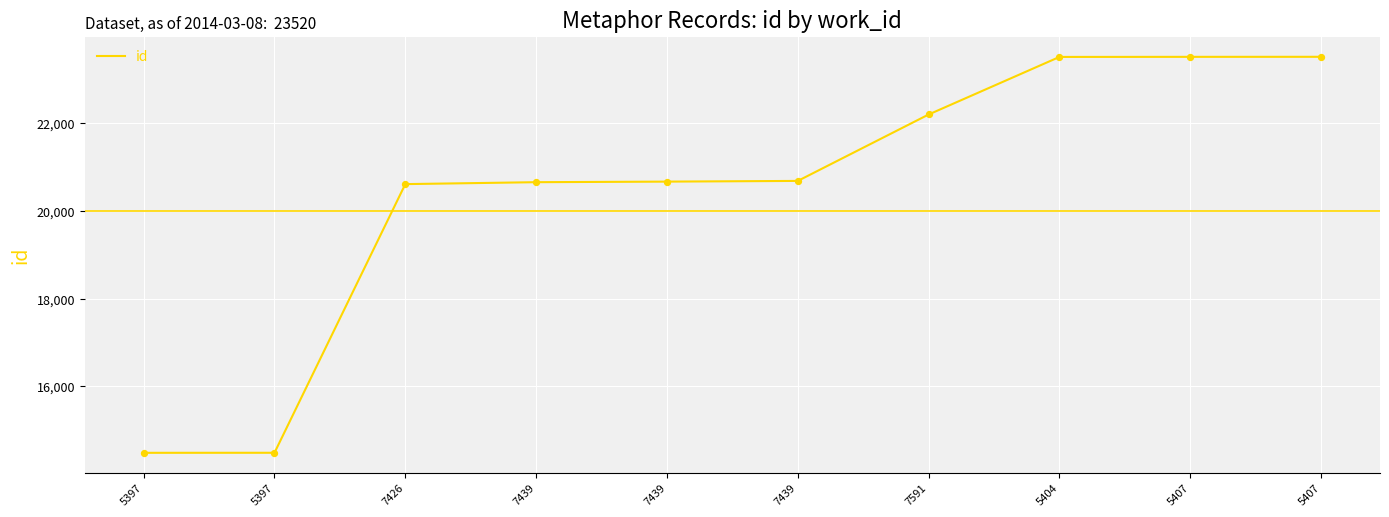

What is the change in value from 5397 to 5397?

+1